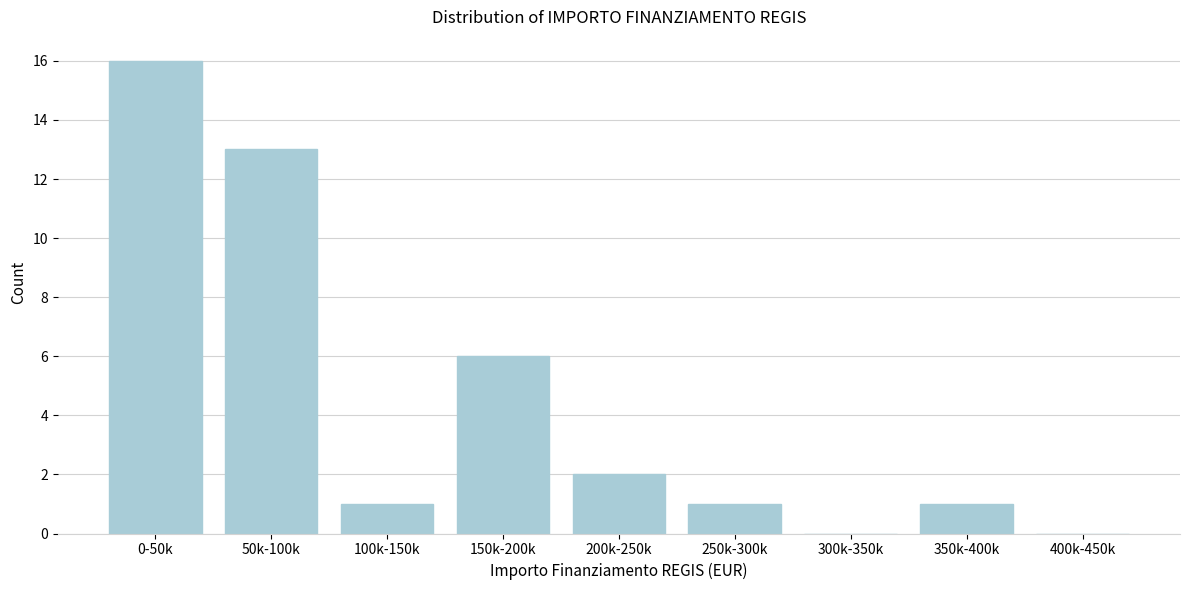

Reading left to right, what are all the values shown in this chart?

0-50k=16	50k-100k=13	100k-150k=1	150k-200k=6	200k-250k=2	250k-300k=1	300k-350k=0	350k-400k=1	400k-450k=0